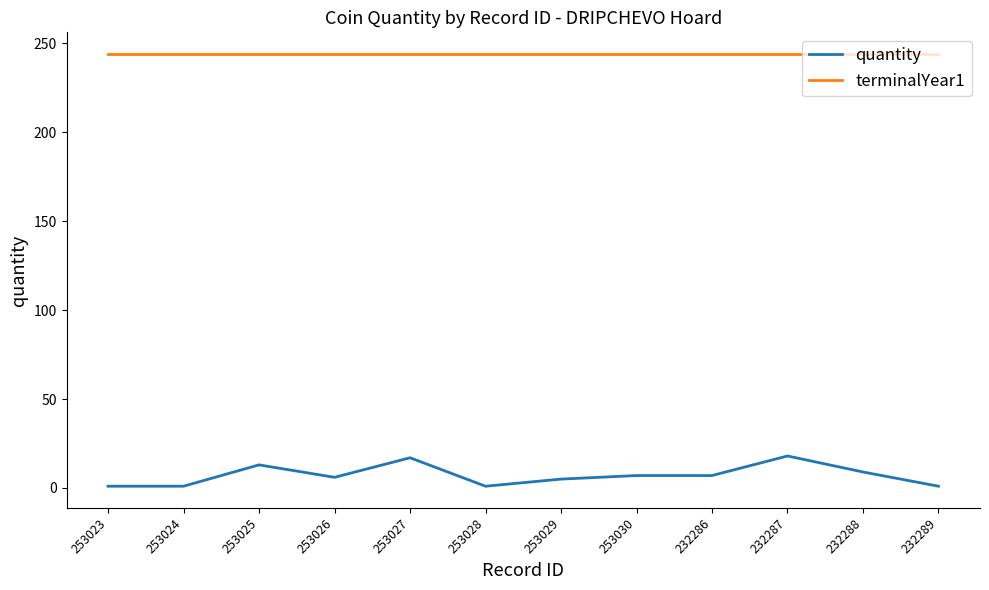

The value of terminalYear1 at 232289 is 244. True or false?

True